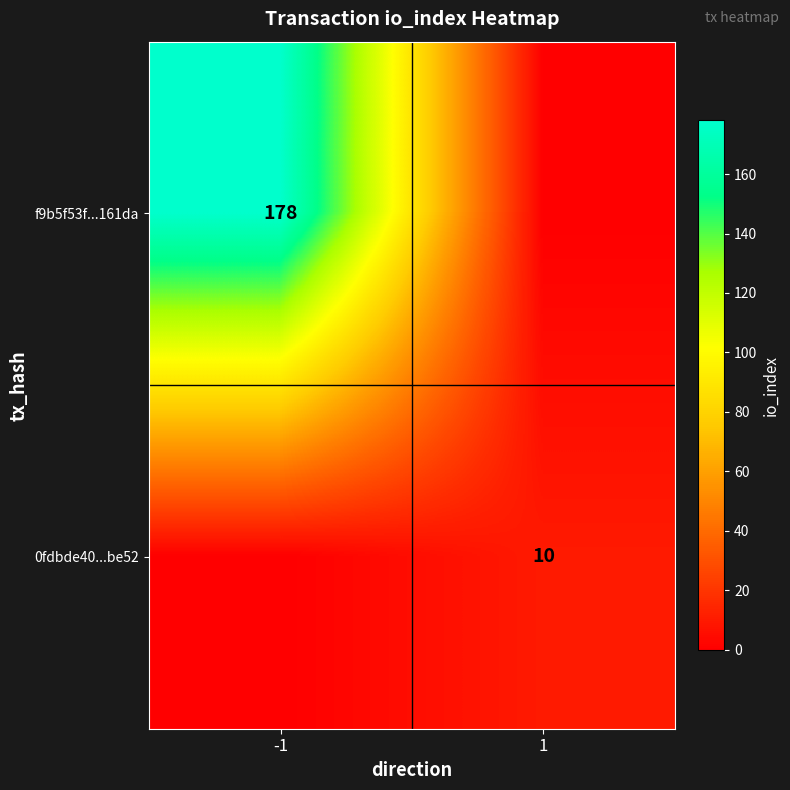

The value of 0fdbde40...be52 at 1 is 5. True or false?

False